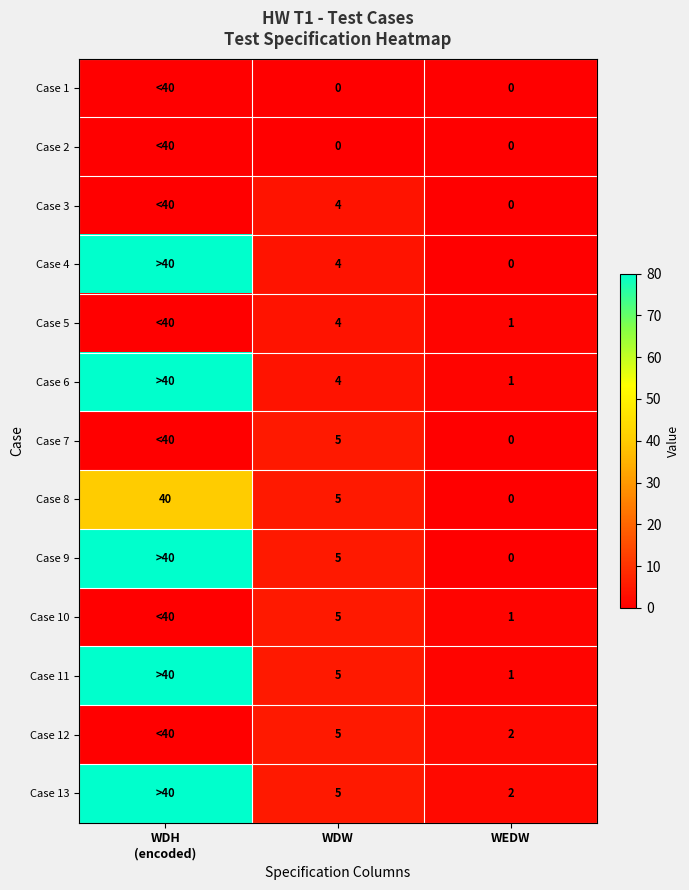

At how many categories does at least one series exceed 70?

1